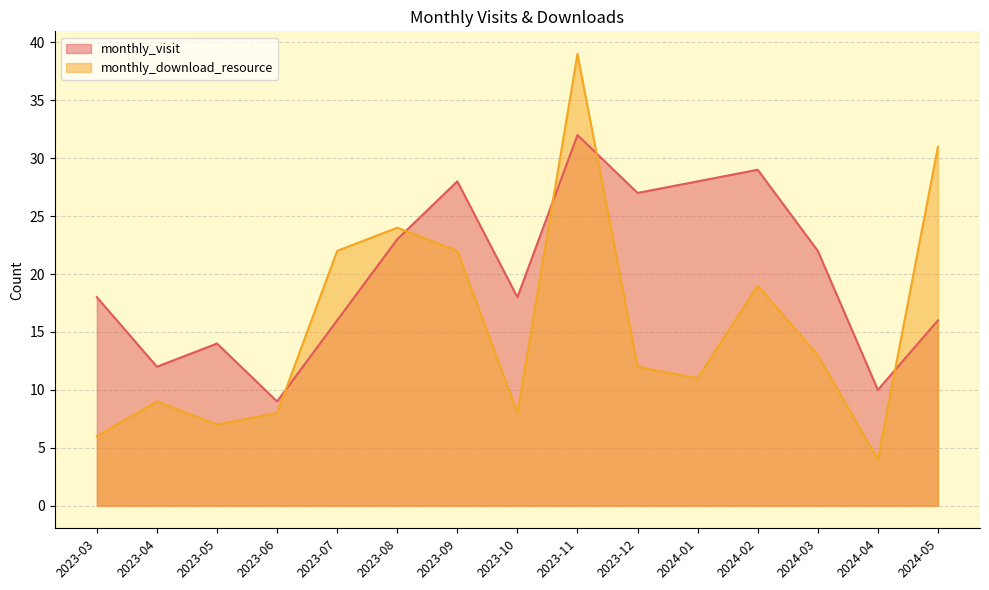

How many lines are shown in the chart?

2